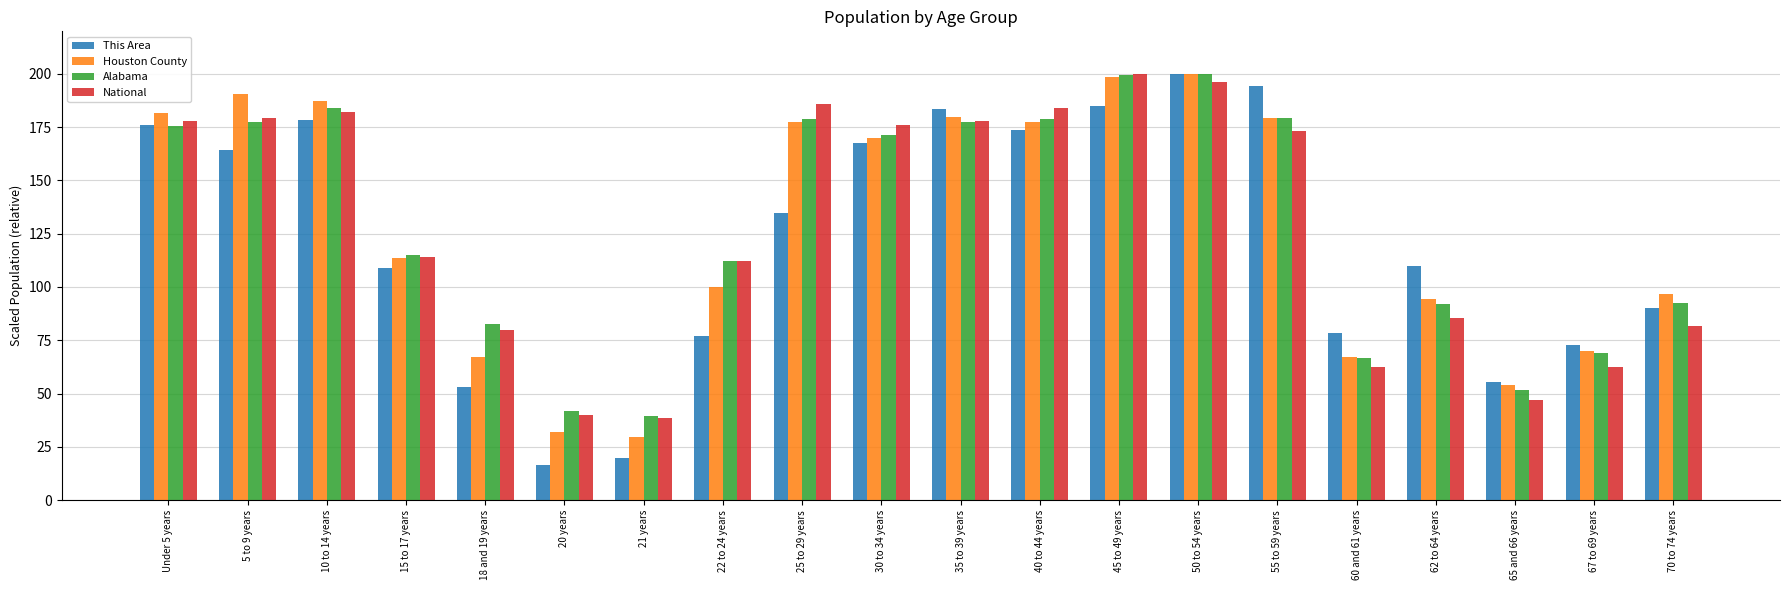

Which series changed the most between 18 and 19 years and 45 to 49 years?

Houston County